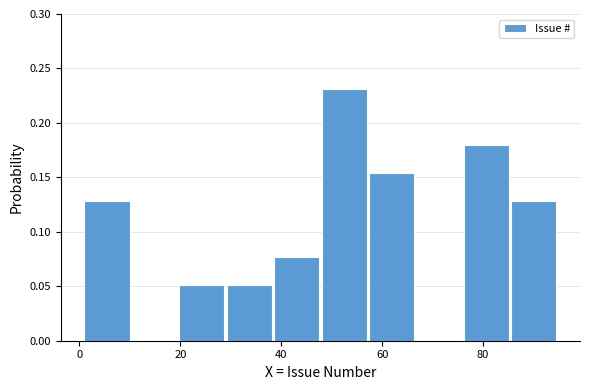

Which range on the x-axis has the tallest bar?

48.0 to 57.4